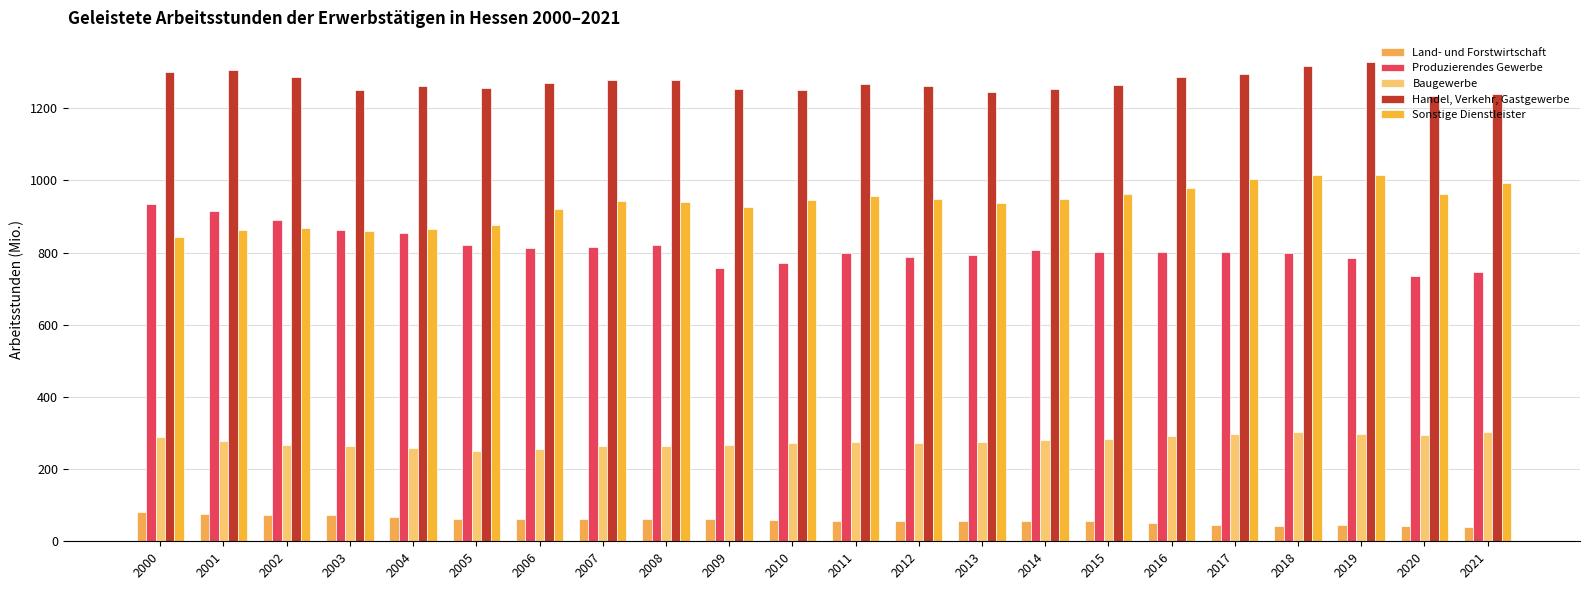

What are all the series names shown in the legend?

Land- und Forstwirtschaft, Produzierendes Gewerbe, Baugewerbe, Handel, Verkehr, Gastgewerbe, Sonstige Dienstleister